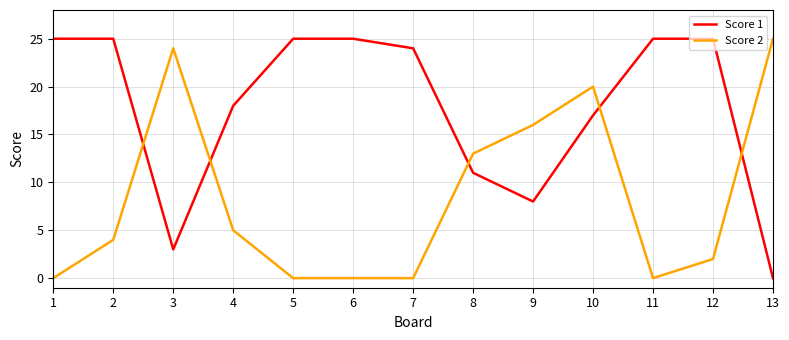

Reading left to right, what are all the values shown in this chart?

Score 1: 1=25	2=25	3=3	4=18	5=25	6=25	7=24	8=11	9=8	10=17	11=25	12=25	13=0
Score 2: 1=0	2=4	3=24	4=5	5=0	6=0	7=0	8=13	9=16	10=20	11=0	12=2	13=25